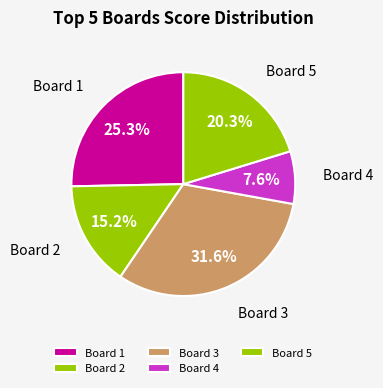

True or false: Board 2 accounts for 8% of the total.

False